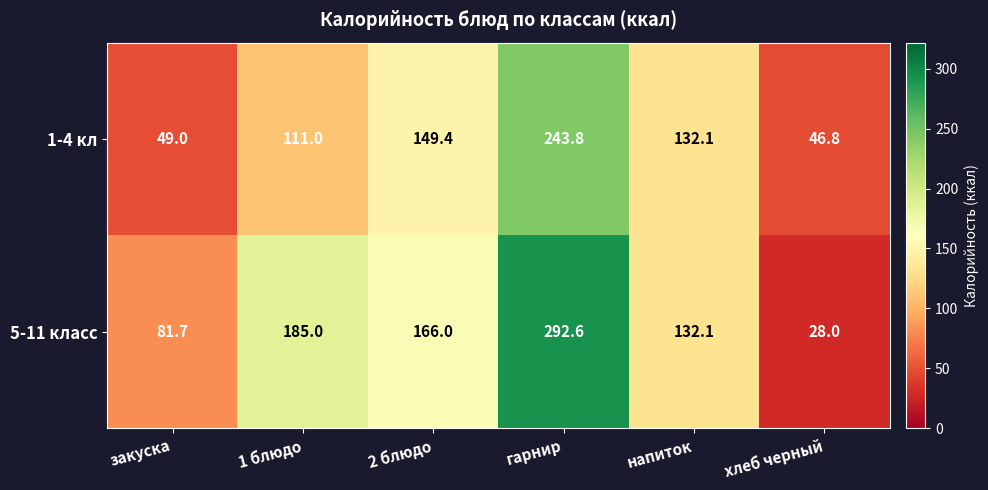

The value of 1-4 кл at гарнир is 130.5. True or false?

False